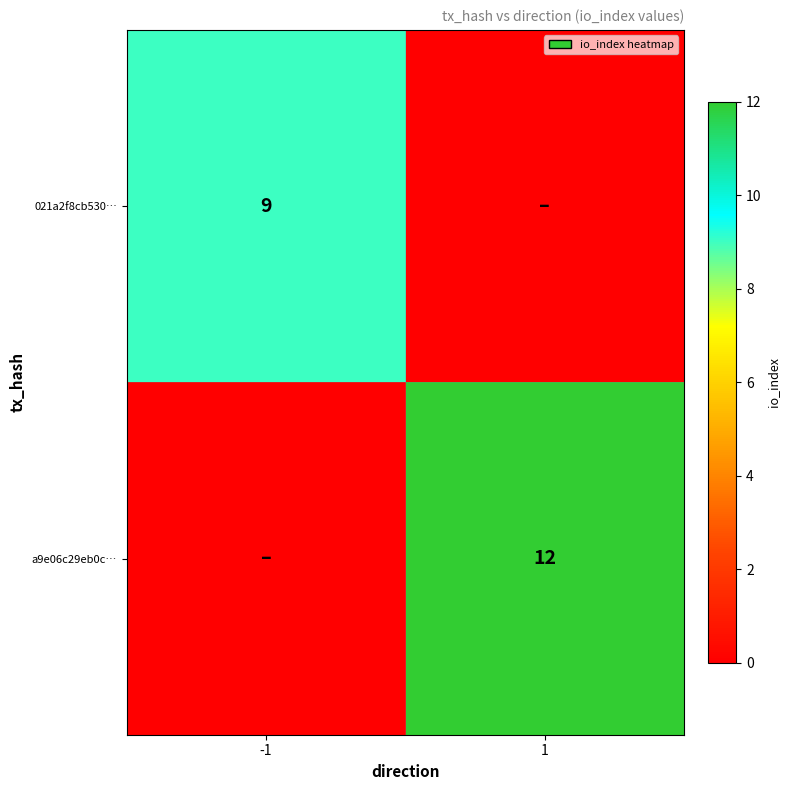

Is it true that a9e06c29eb0c… equals 5 at 1?

False